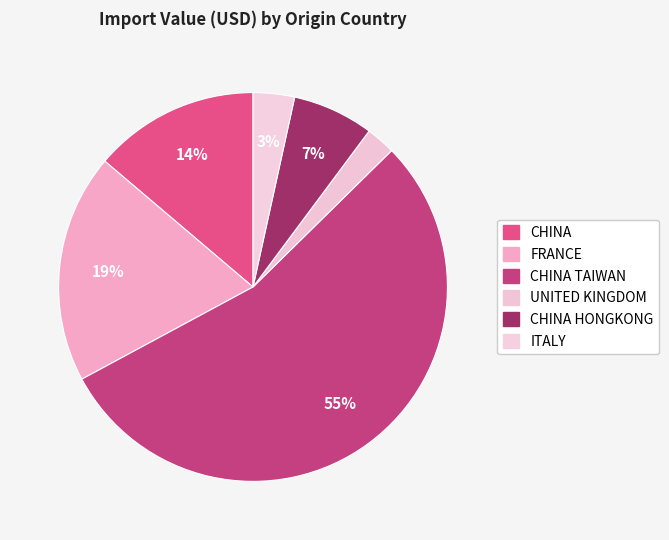

How many segments does this pie chart have?

6